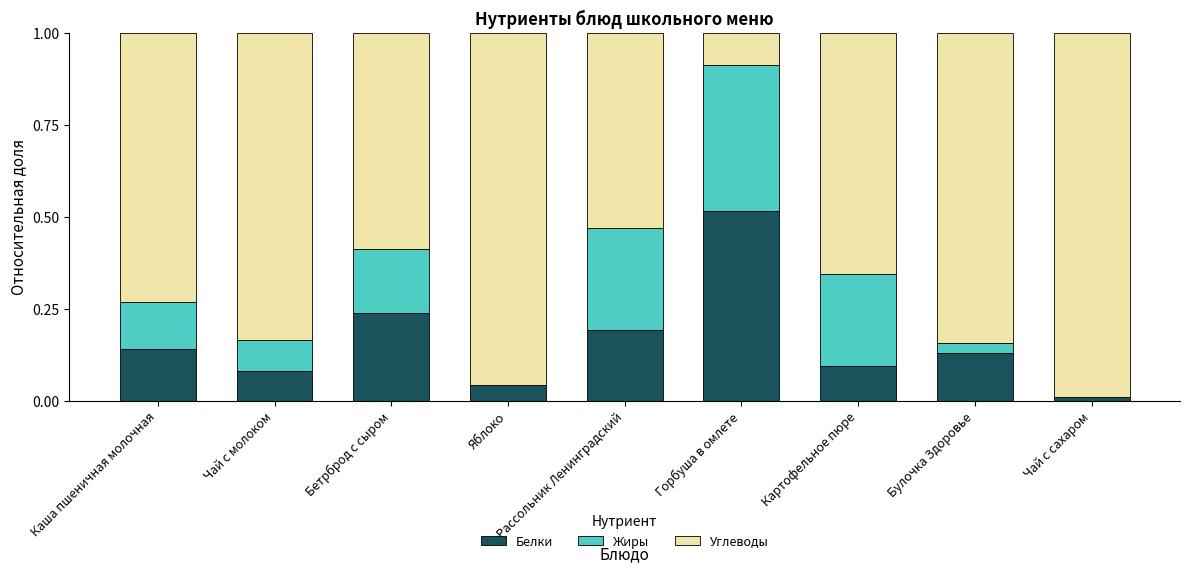

Is it true that Белки equals 0.0 at Яблоко?

True